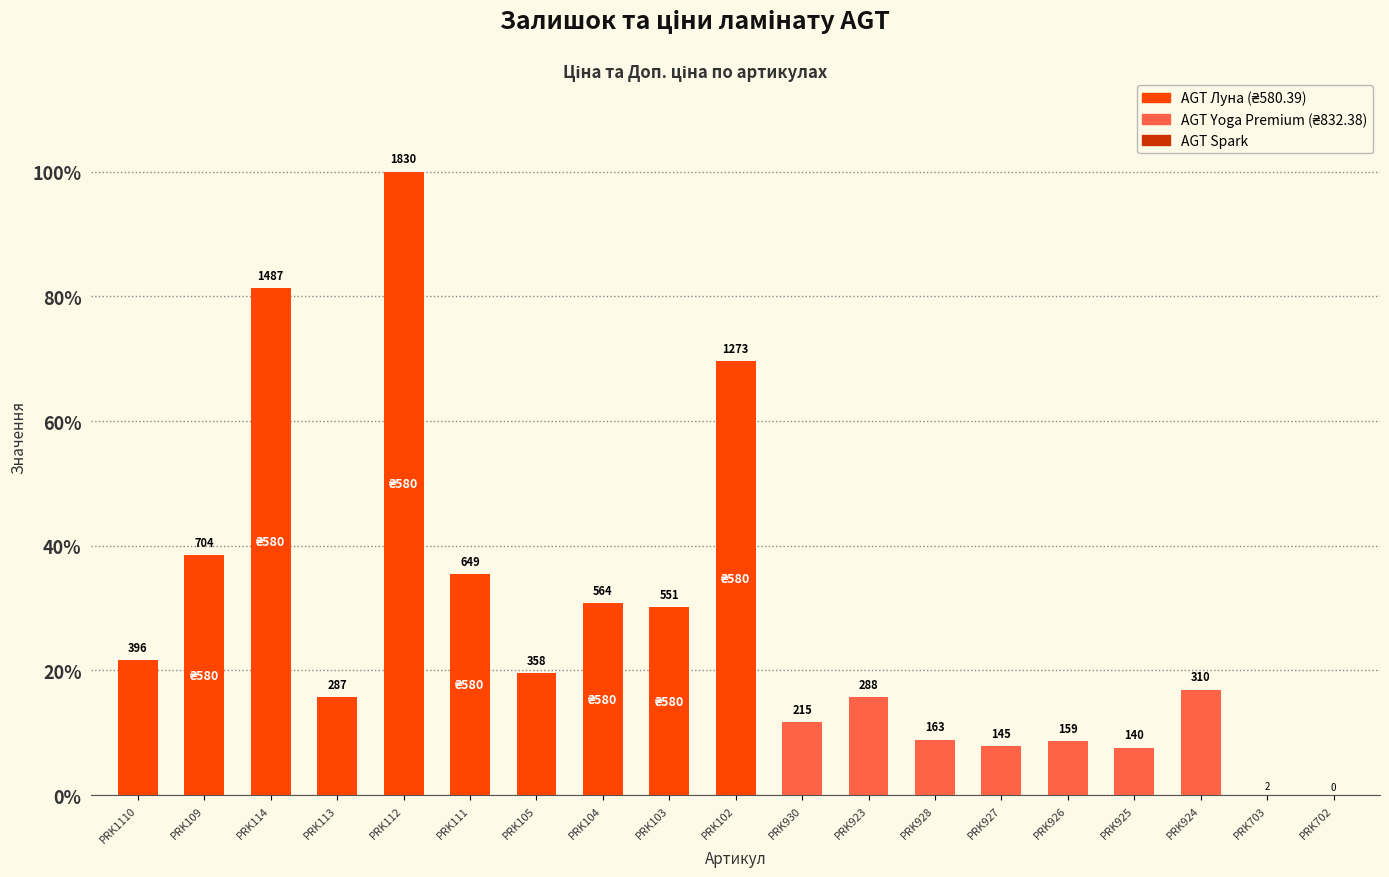

Which category has the highest value across all series?

PRK112